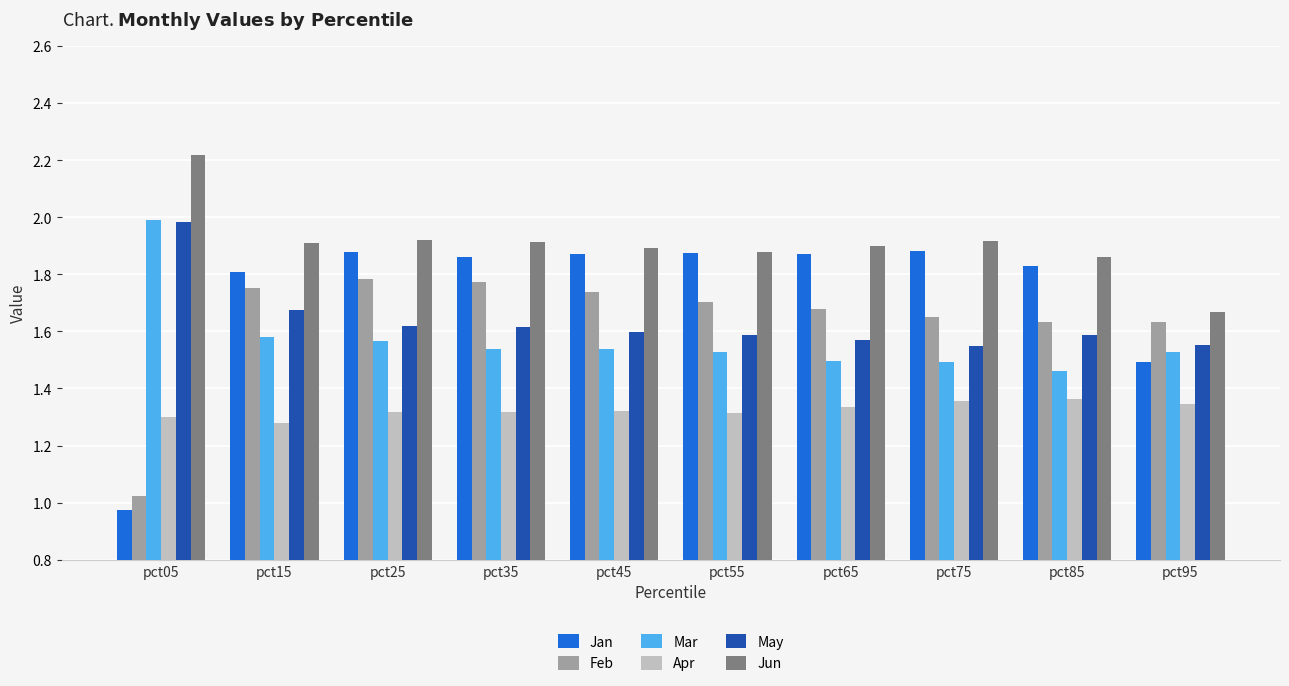

What is the difference between the highest and lowest values at pct75?

0.6